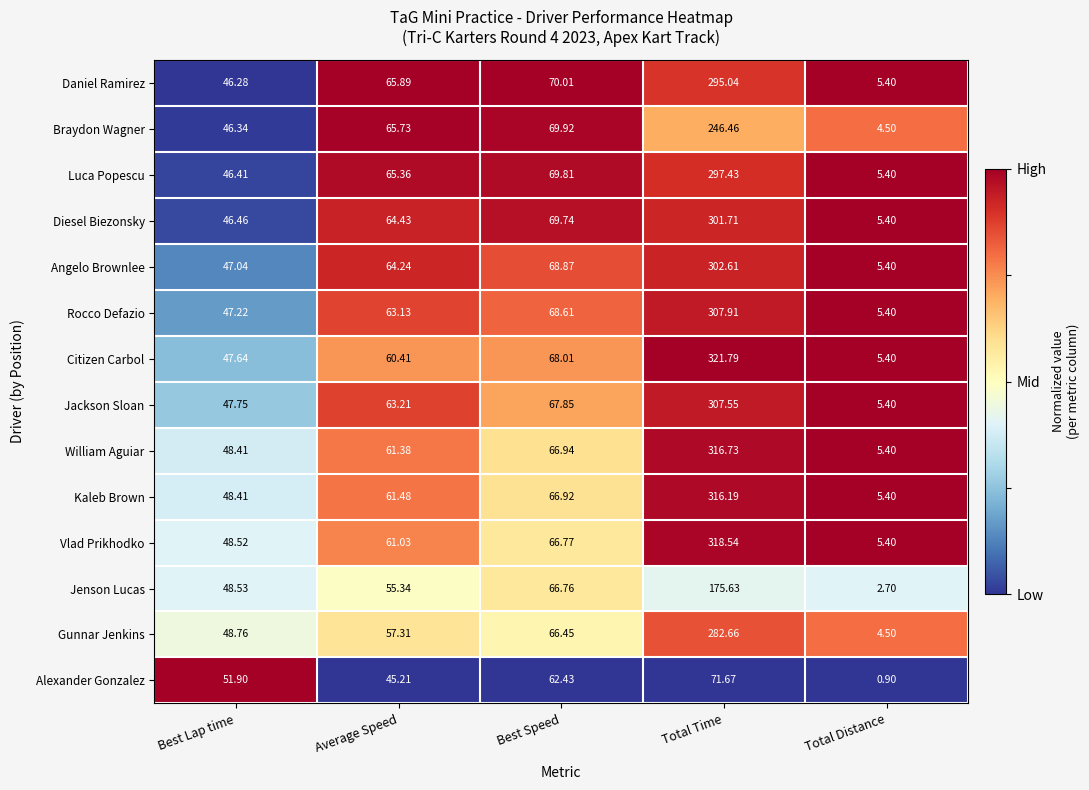

Where does the Citizen Carbol series first go above 60?

Average Speed